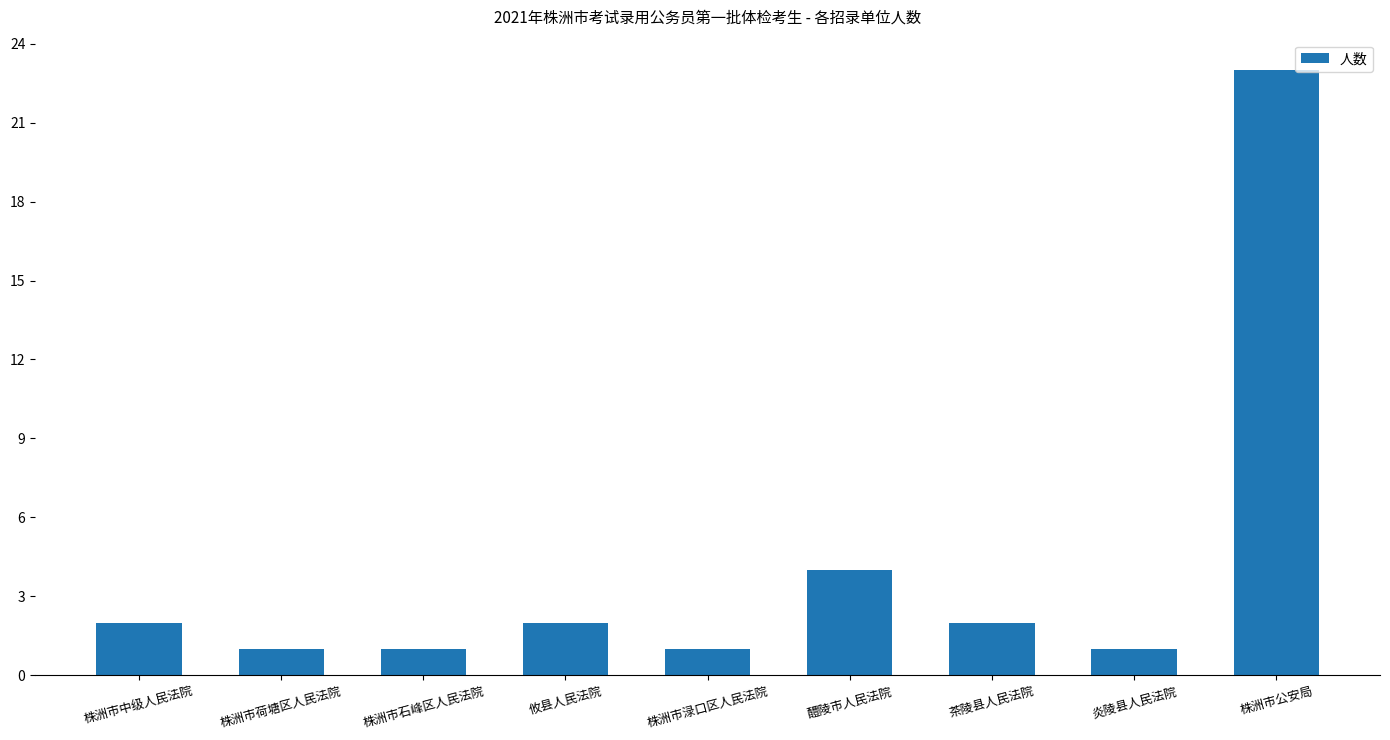

Does the chart contain any negative values?

No